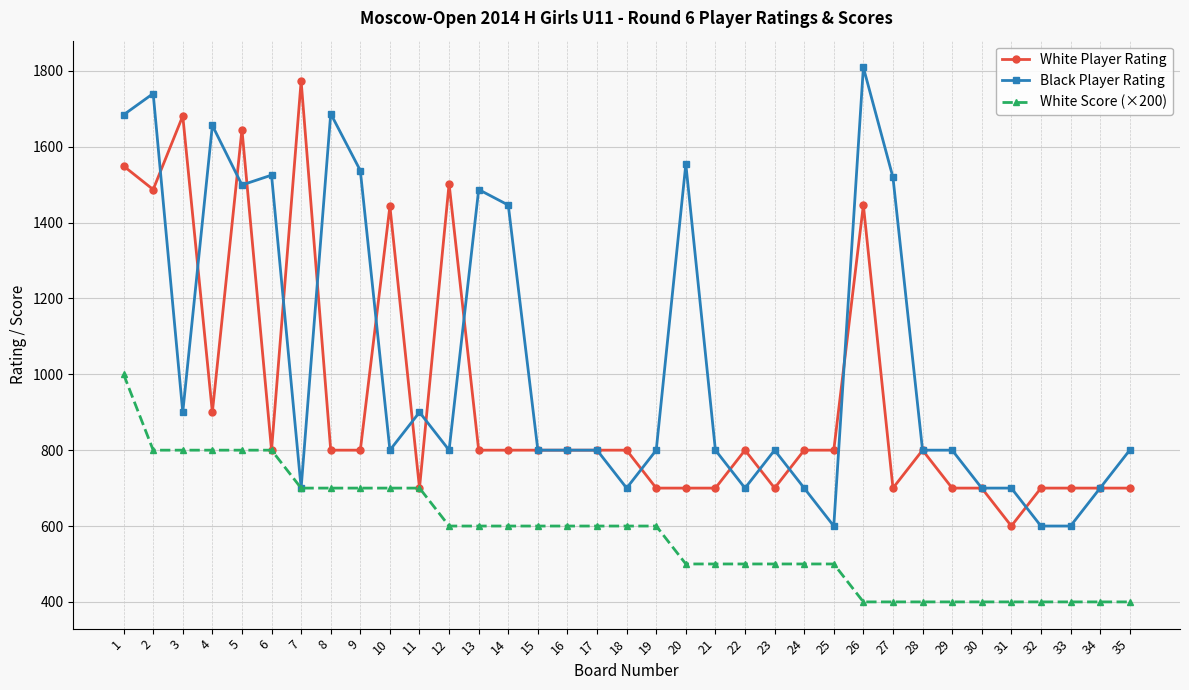

Is this an area chart (filled region under the line)?

No